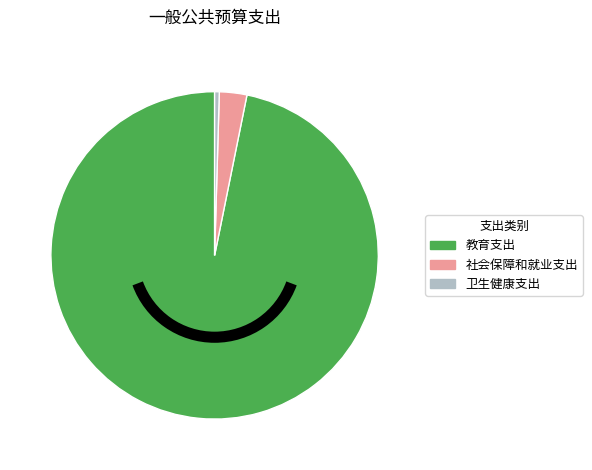

Between 教育支出 and 卫生健康支出, which is larger?

教育支出